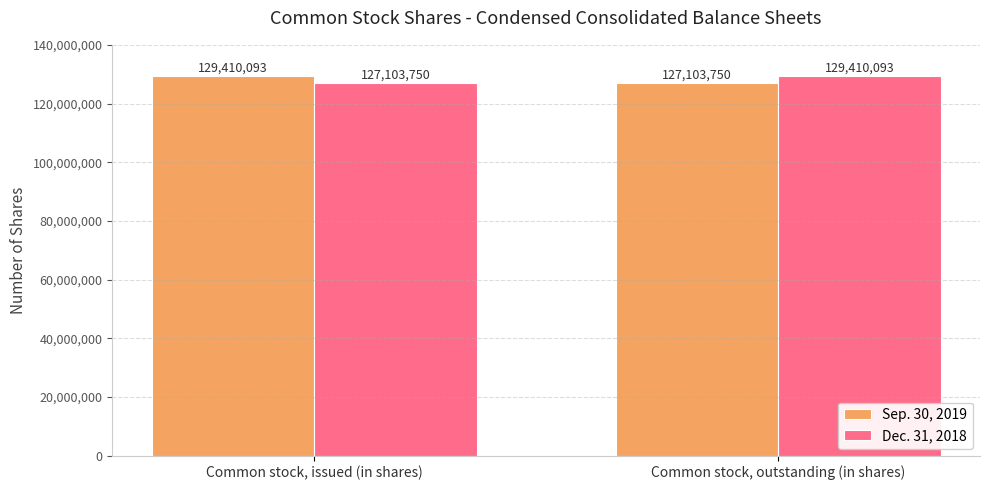

How many bars are there in total?

4